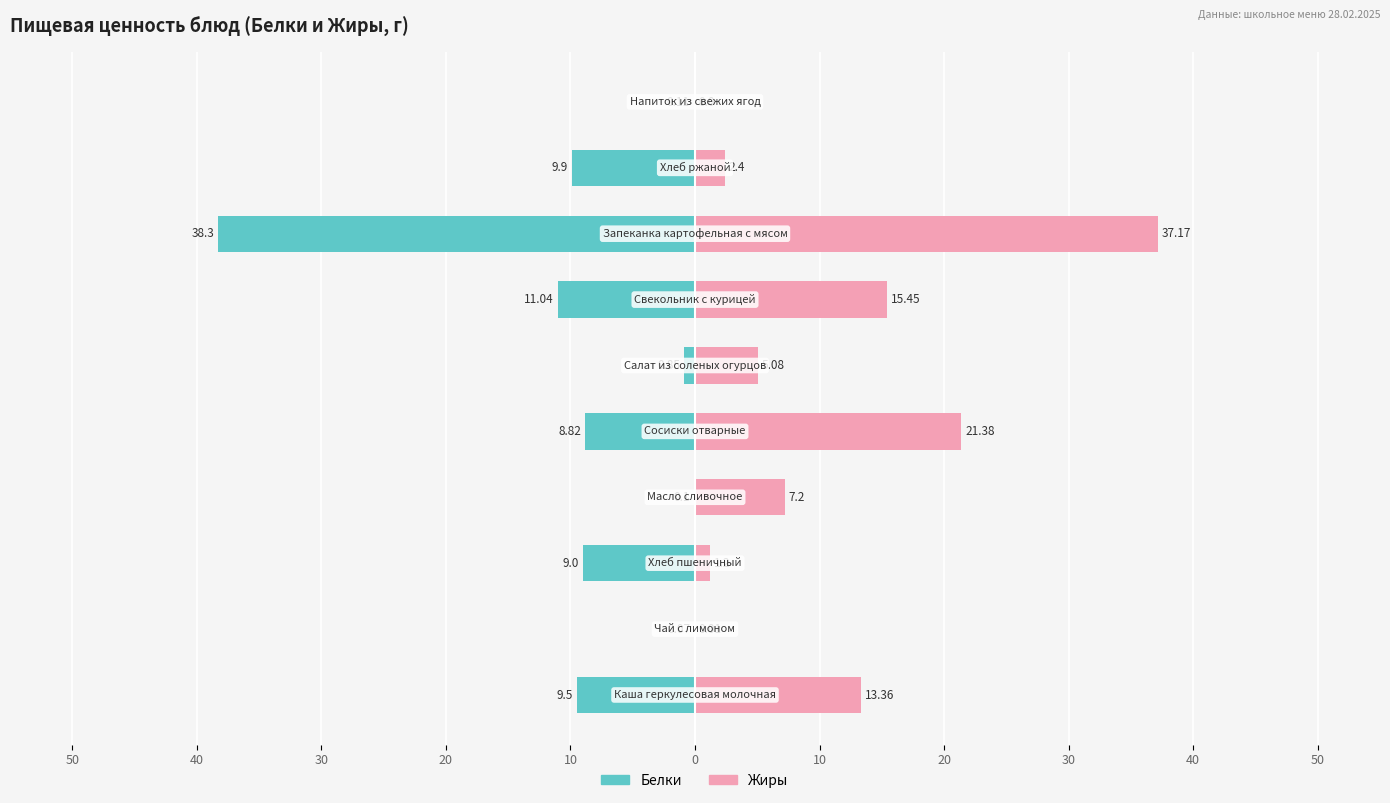

Are the bars horizontal?

Yes